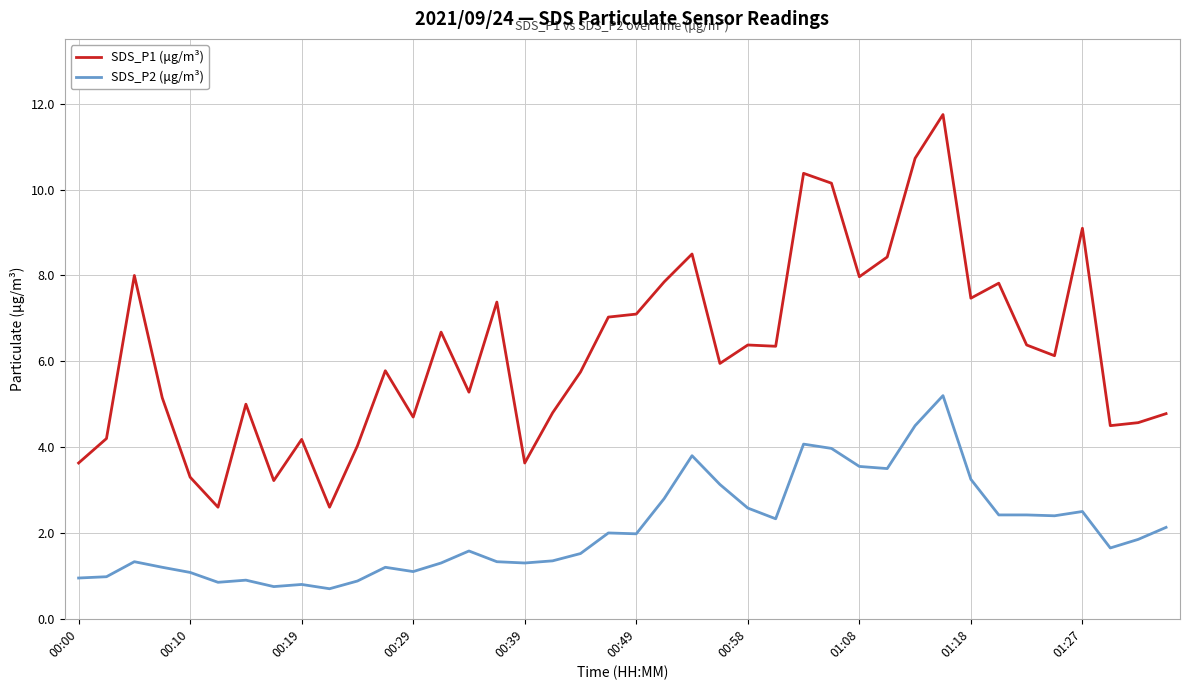

Which series has the widest spread of values?

SDS_P1 (μg/m³)